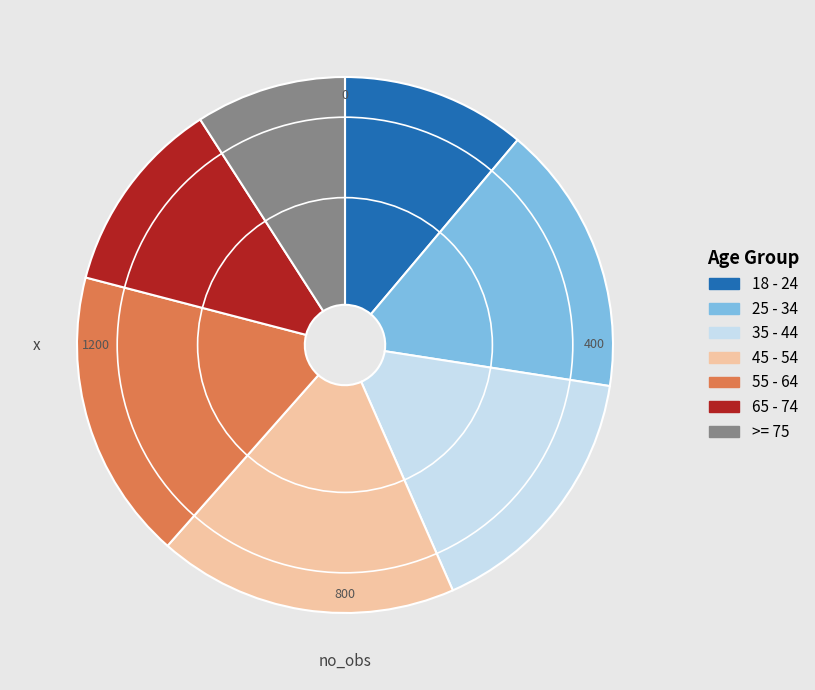

Which has a higher value, 55 - 64 or 45 - 54?

45 - 54